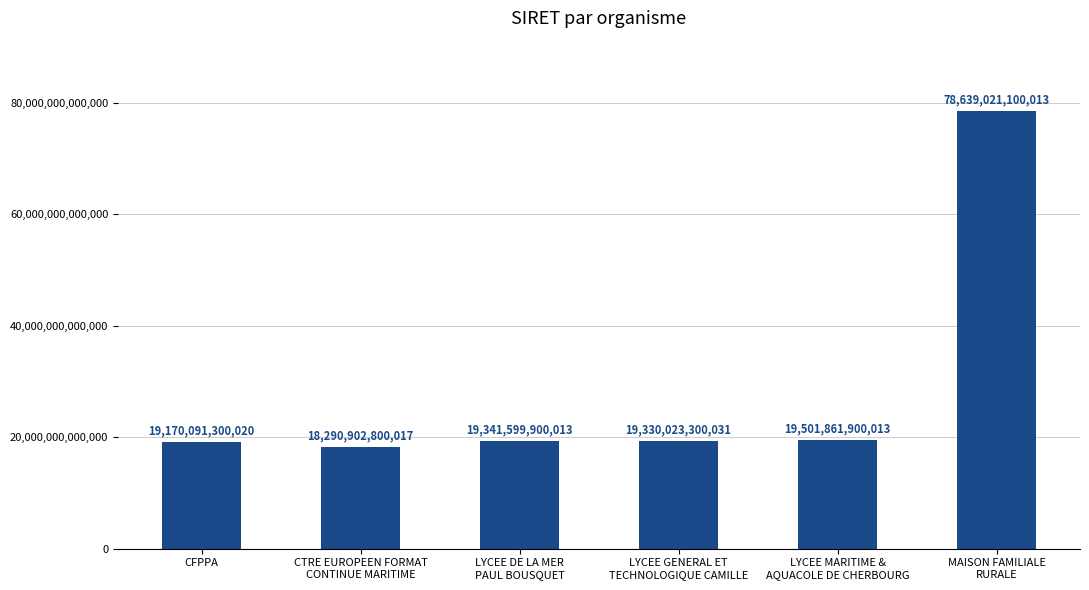

Are the bars horizontal?

No